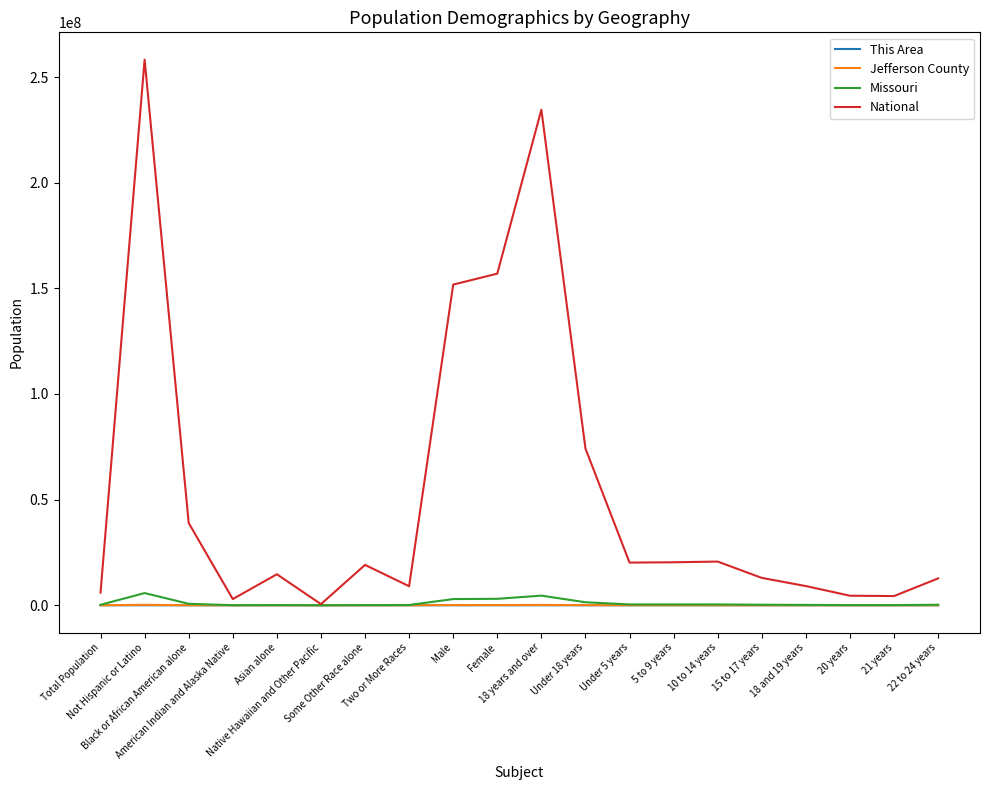

Count the number of data series in this chart.

4